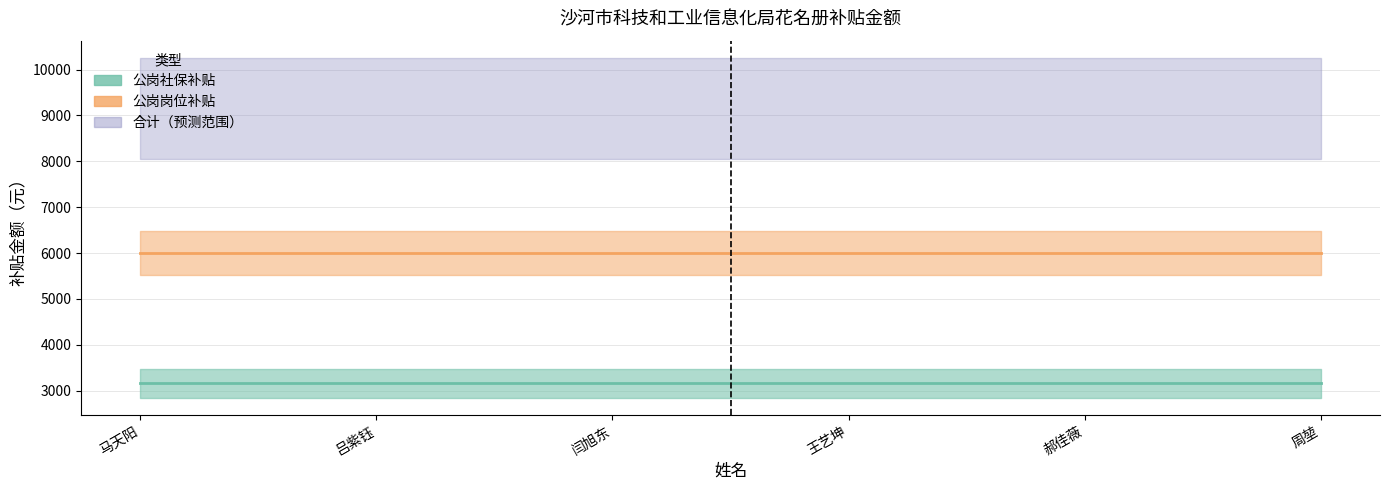

Does the chart have visible grid lines?

Yes